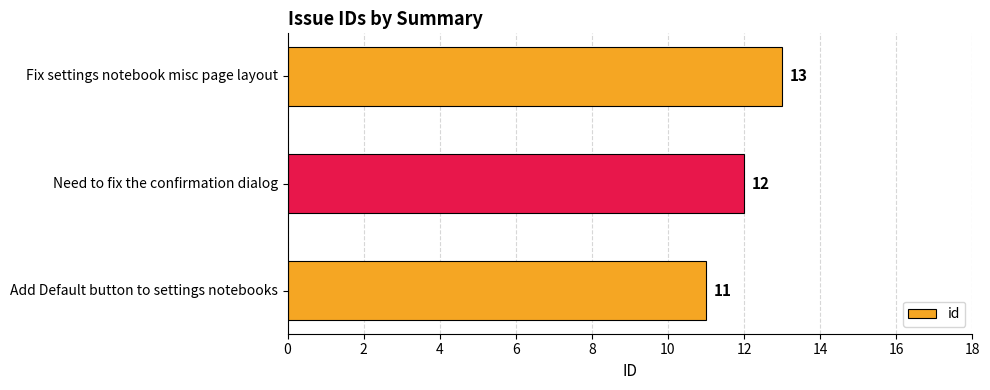

Approximately how many times larger is the value at Need to fix the confirmation dialog compared to Fix settings notebook misc page layout?

0.9